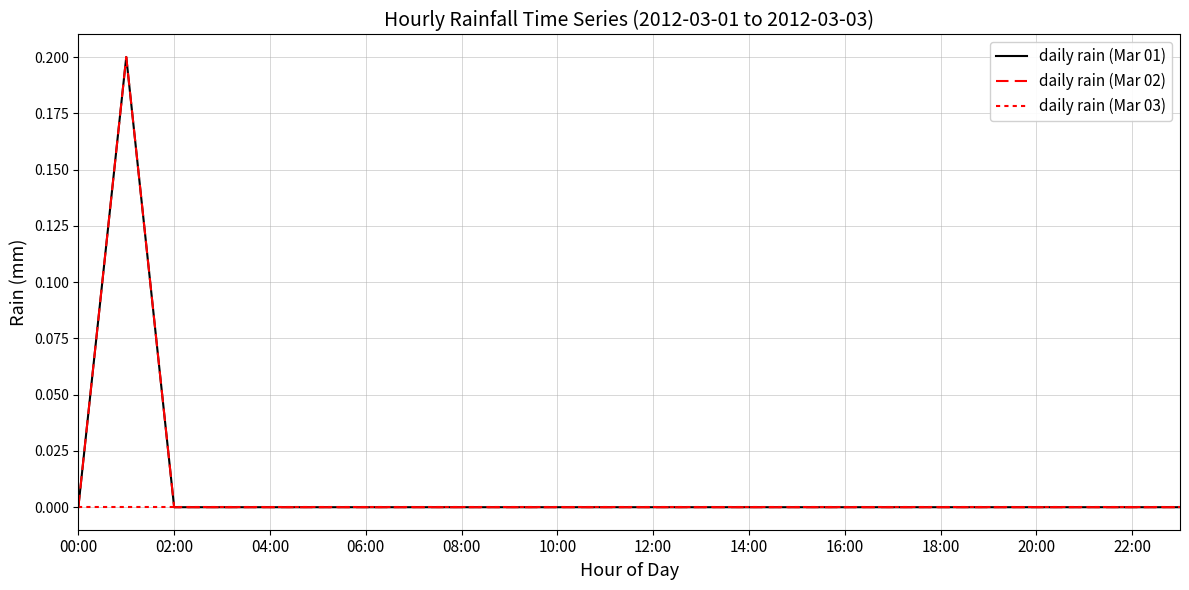

True or false: daily rain (Mar 02) and daily rain (Mar 01) cross at least once.

False